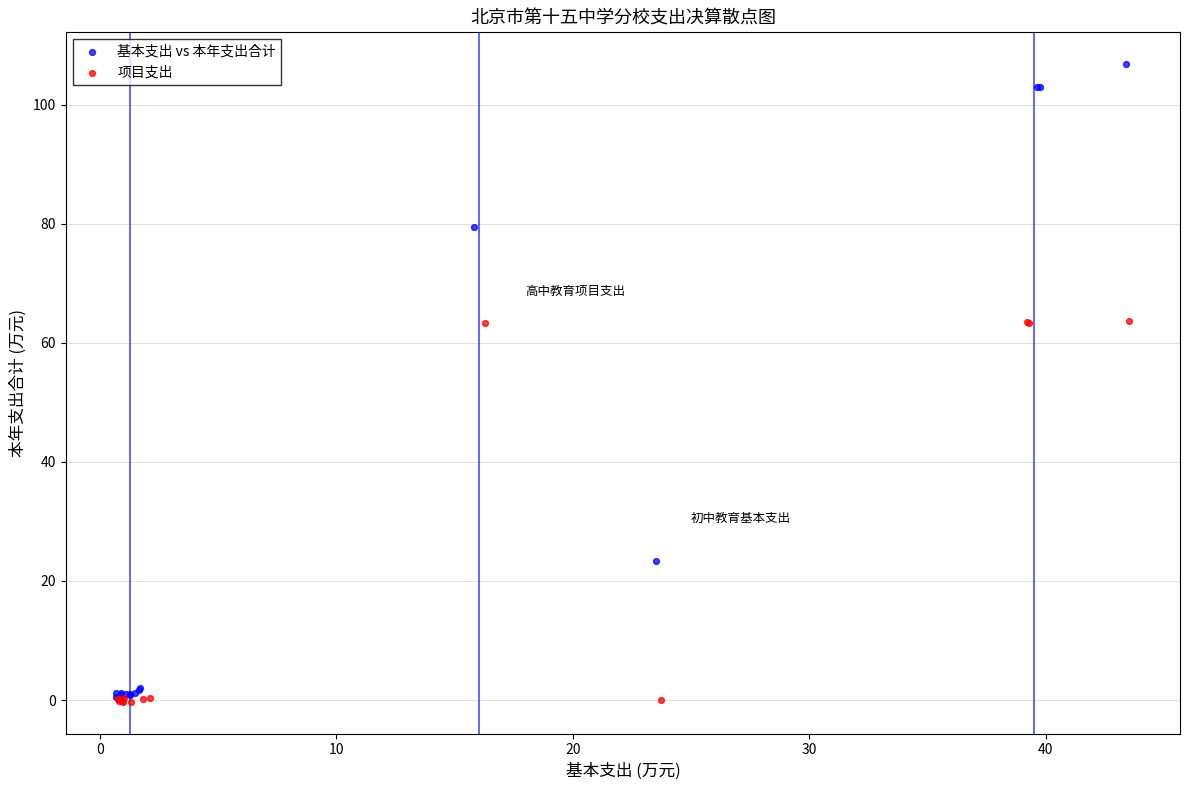

Which series reaches the maximum Y coordinate?

基本支出 vs 本年支出合计